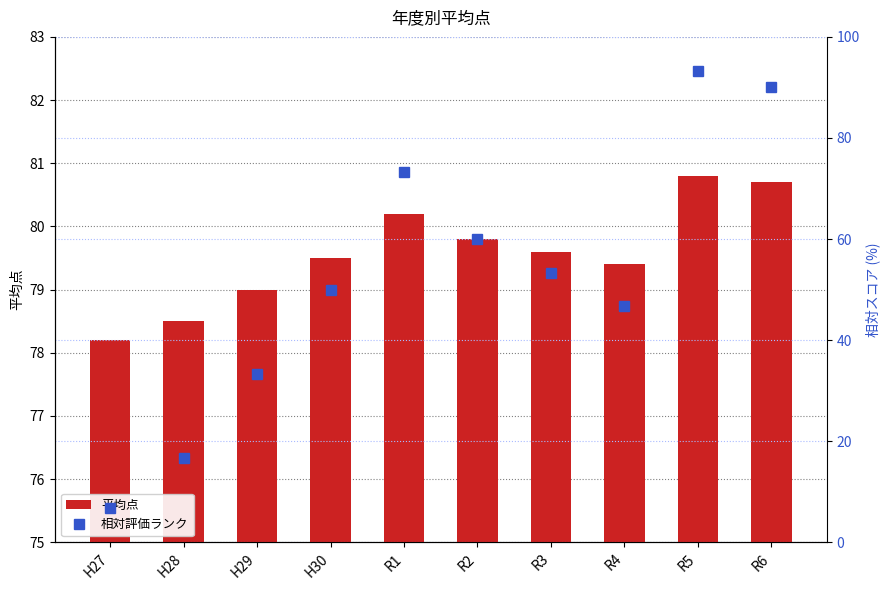

What are all the series names shown in the legend?

平均点, 相対評価ランク